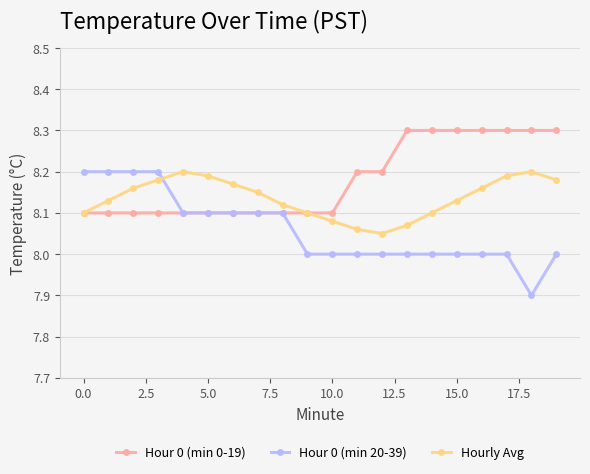

What is the value of the Hour 0 (min 20-39) point at the 14th from the left?

8.0